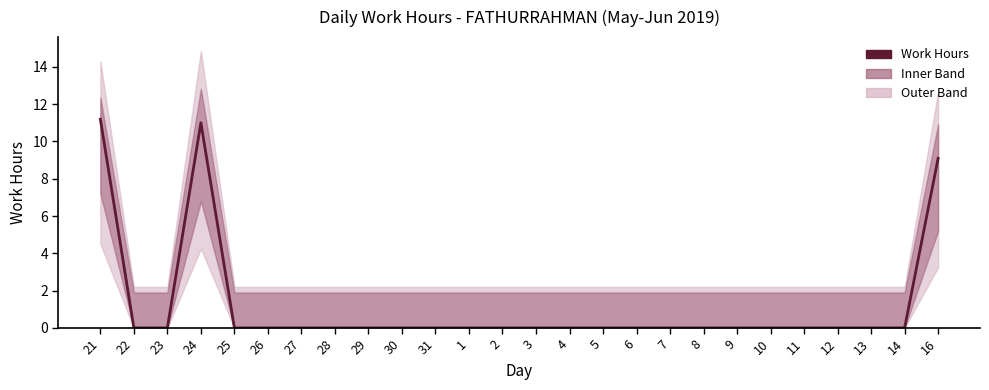

List the labels in order of value, largest first.

21, 24, 16, 22, 23, 25, 26, 27, 28, 29, 30, 31, 1, 2, 3, 4, 5, 6, 7, 8, 9, 10, 11, 12, 13, 14